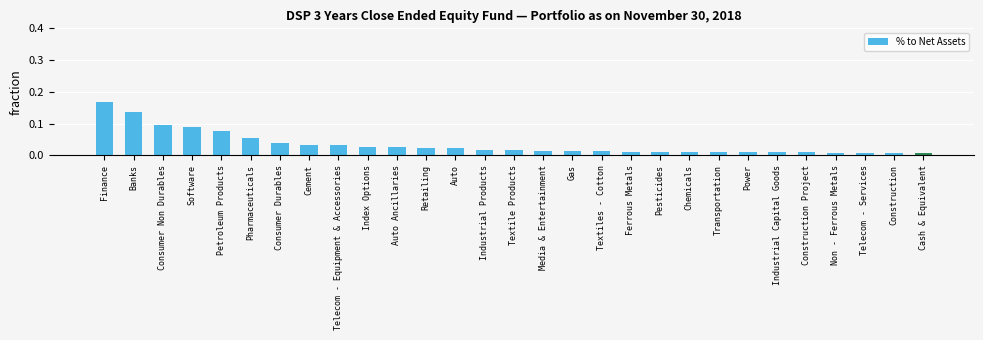

Between Transportation and Consumer Non Durables, which is larger?

Consumer Non Durables